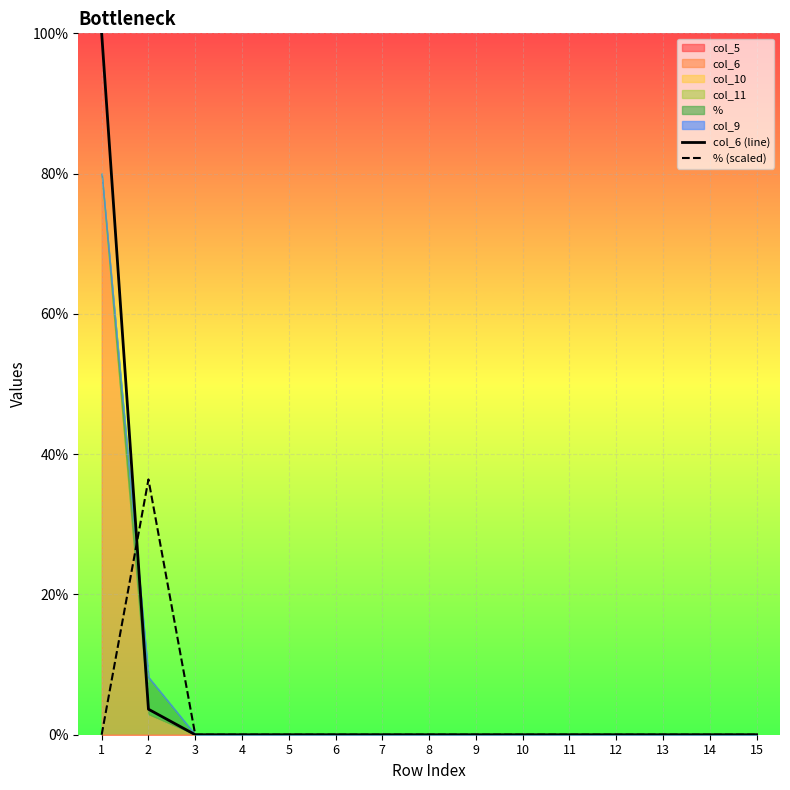

Between which two adjacent categories do % (scaled) and col_6 (line) first intersect?

1 and 2